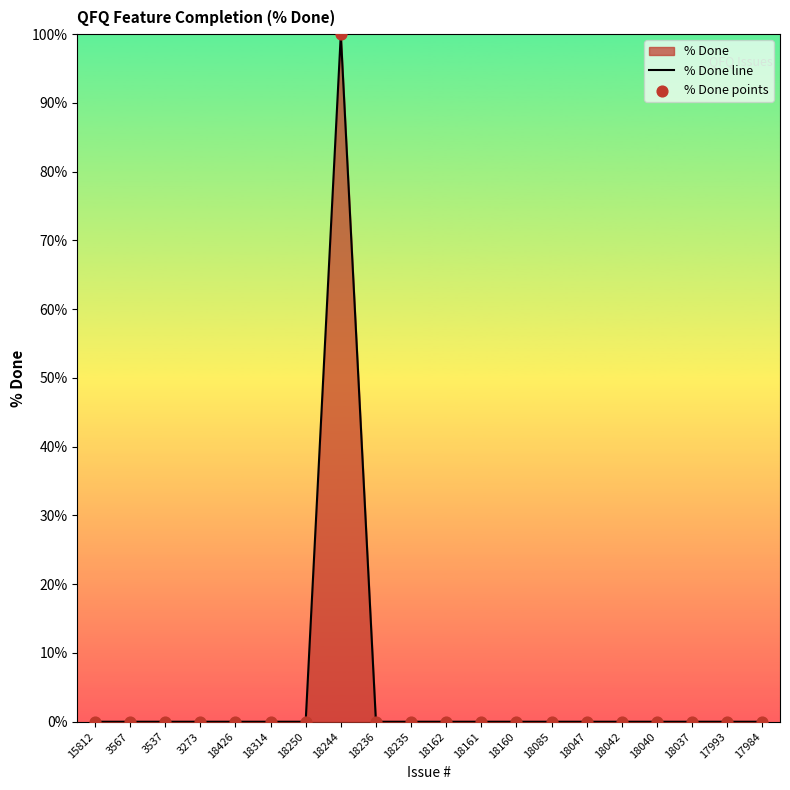

At which category is the sum across all series the highest?

18244